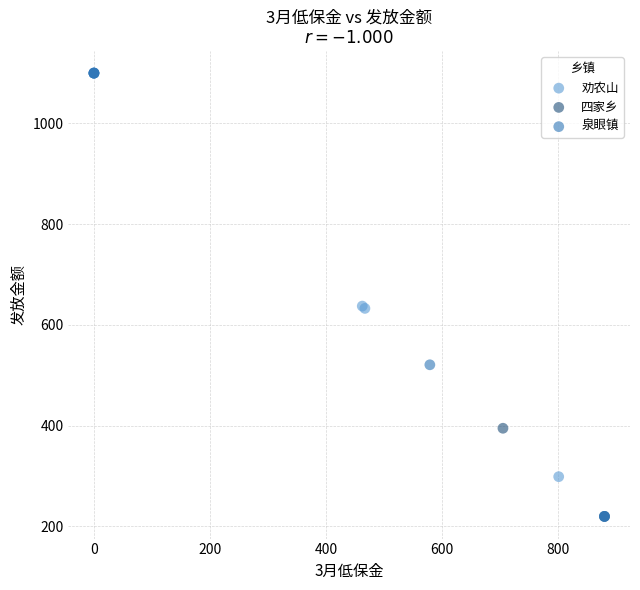

What are all the series names shown in the legend?

泉眼镇, 四家乡, 劝农山